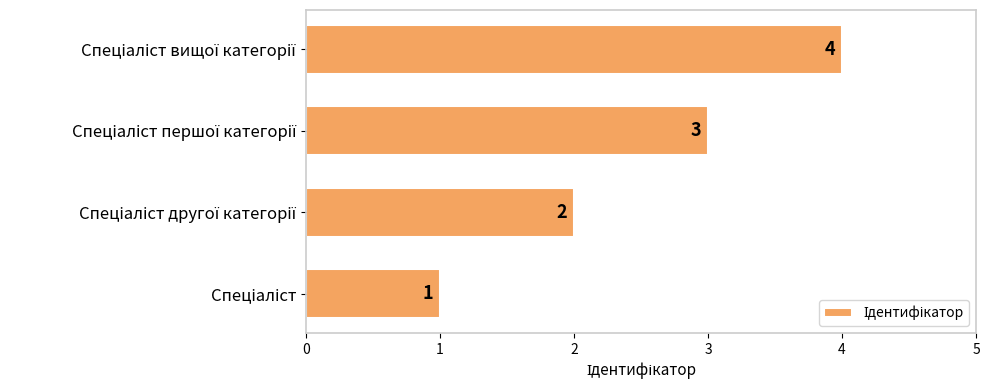

How many data points does each series have?

4